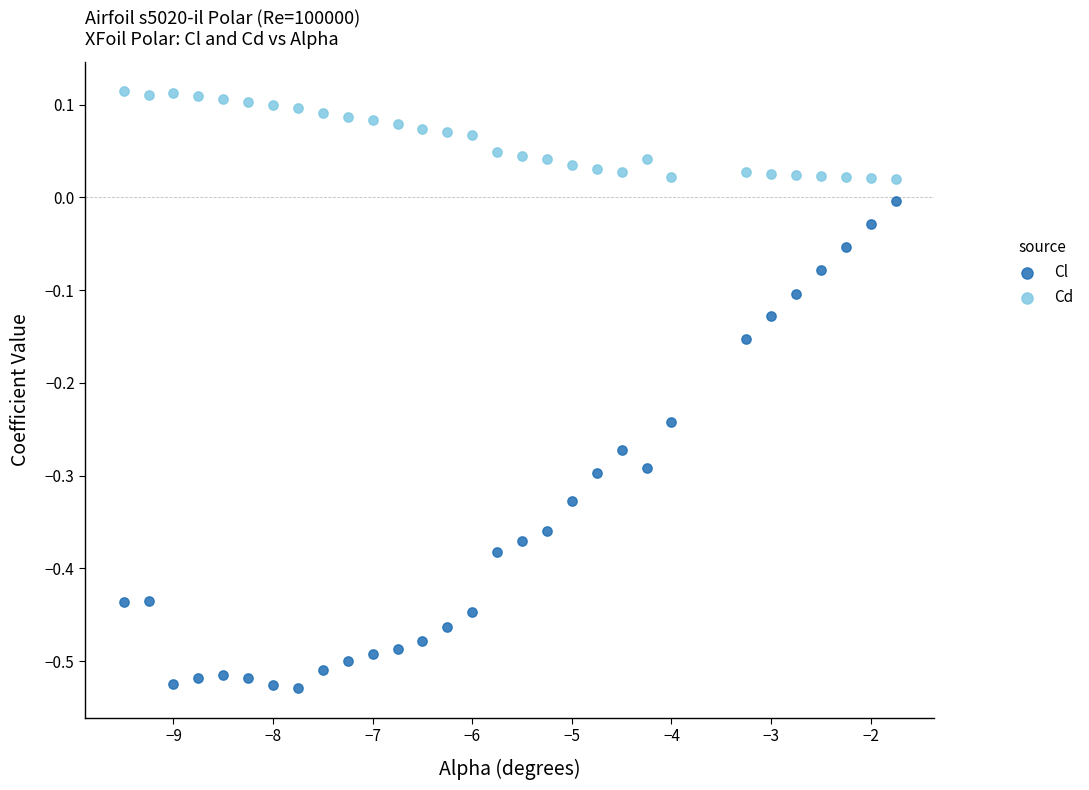

Across all data points, what is the range of X values (max minus min)?

7.8